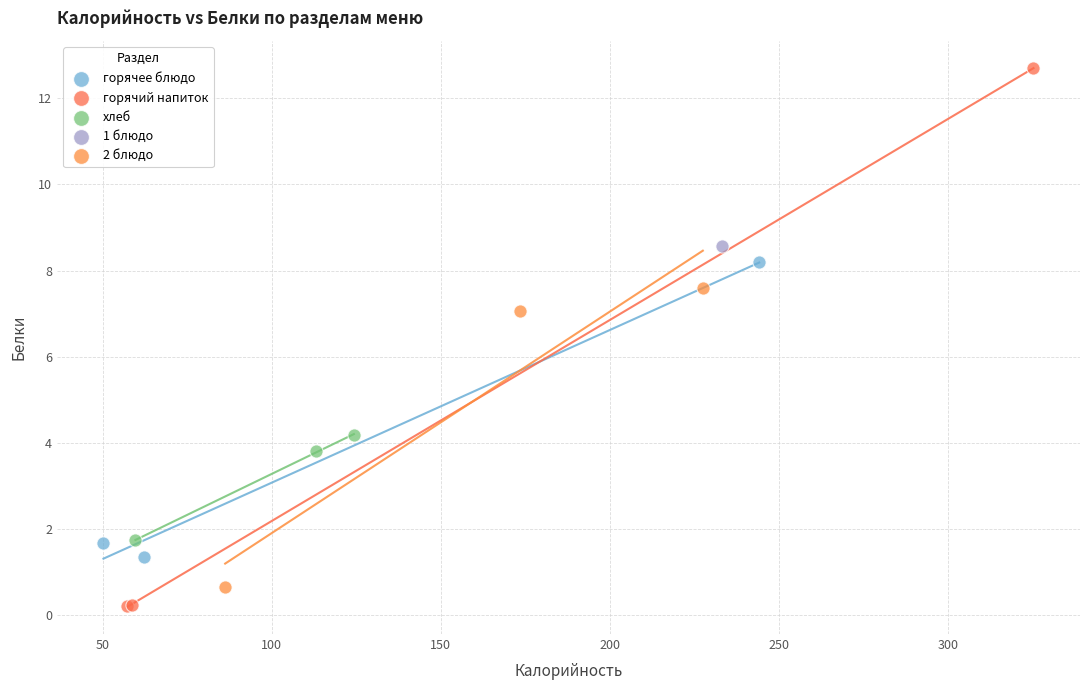

Which series reaches the minimum Y coordinate?

горячий напиток